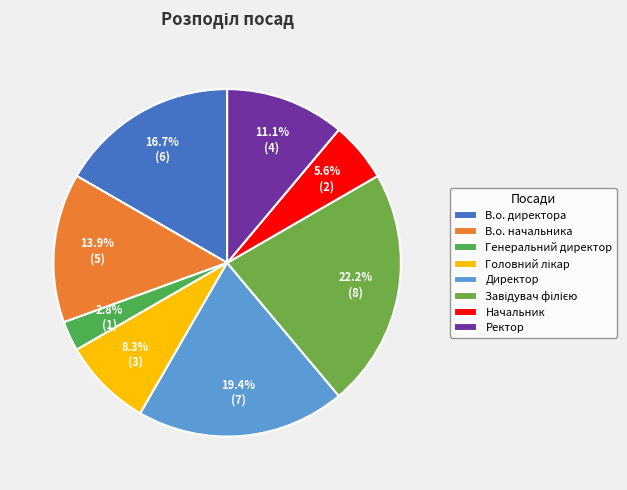

To the nearest percent, what is the difference between the Ректор and В.о. начальника slice percentages?

3%